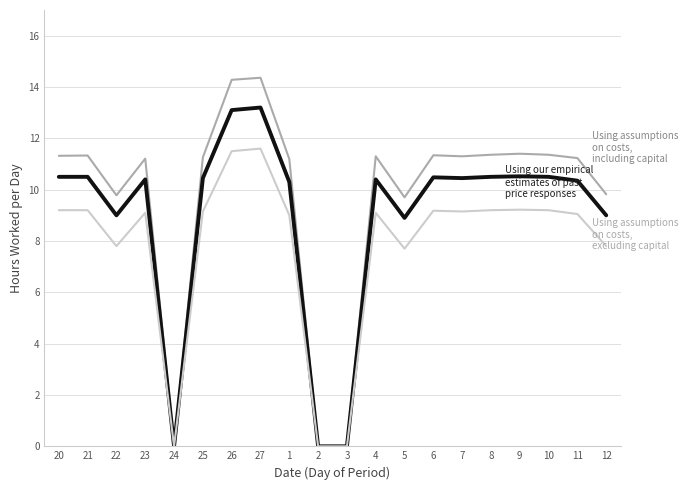

How many lines are shown in the chart?

3